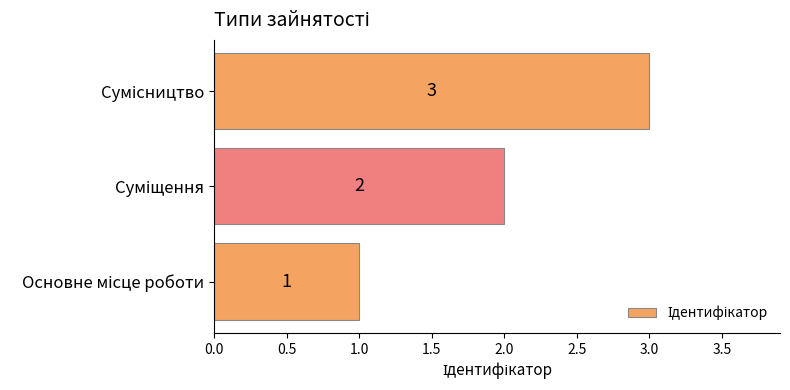

What is the smallest value displayed?

1